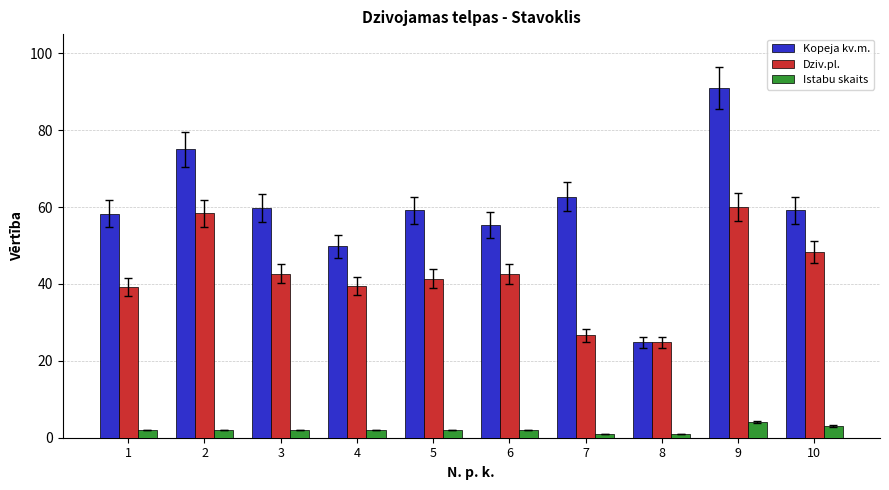

What is the difference between the highest and lowest values at 8?

23.8